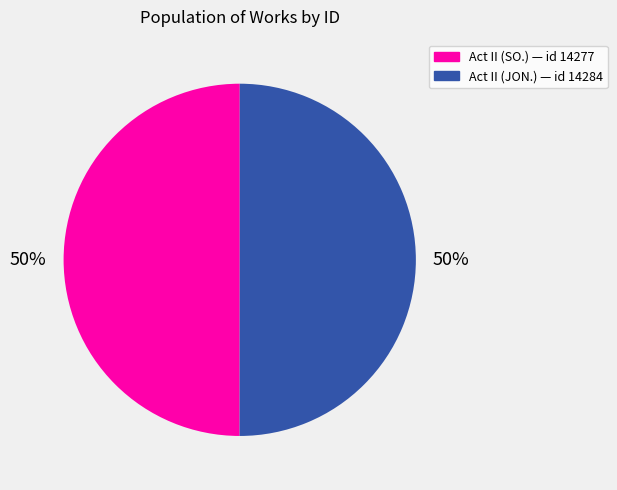

To the nearest percent, what is the average slice percentage?

50%